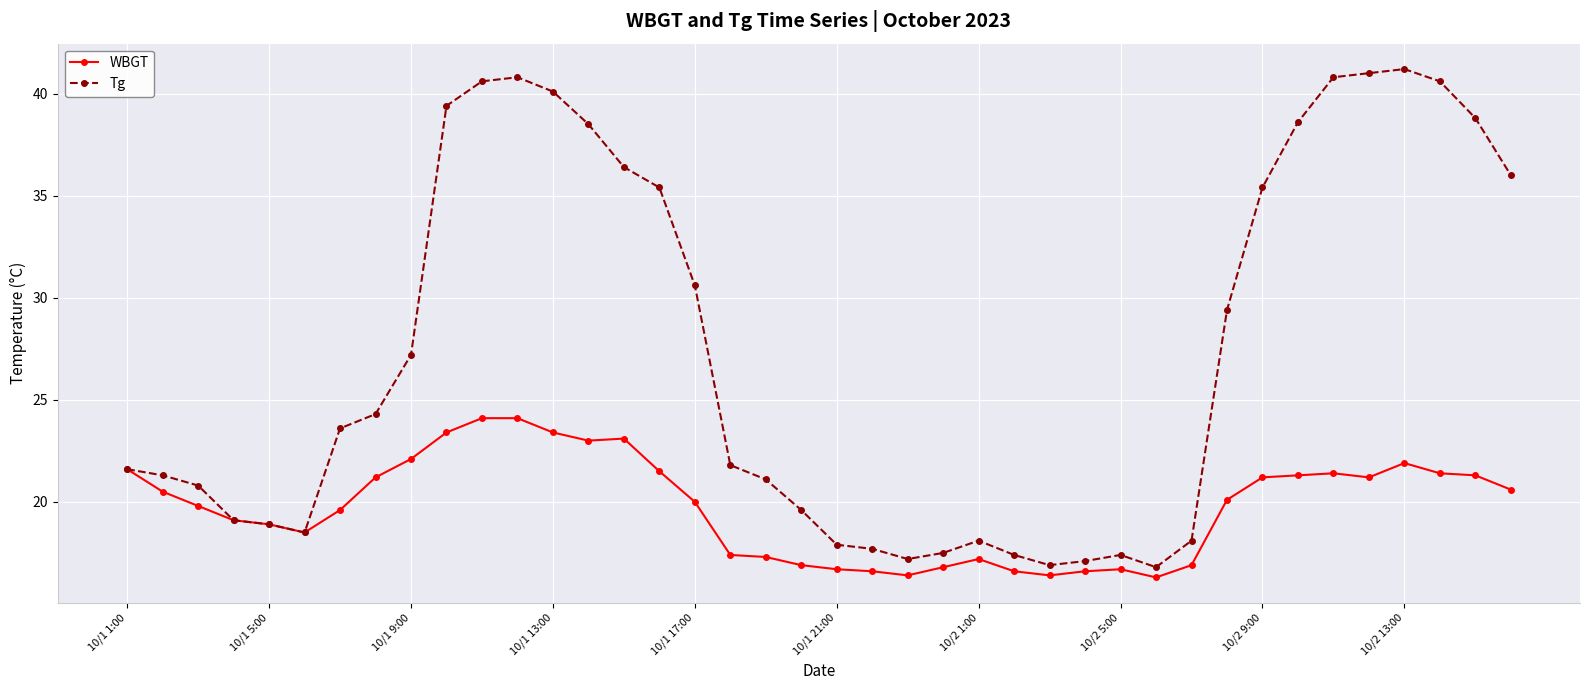

Which series has the largest total across all categories?

Tg